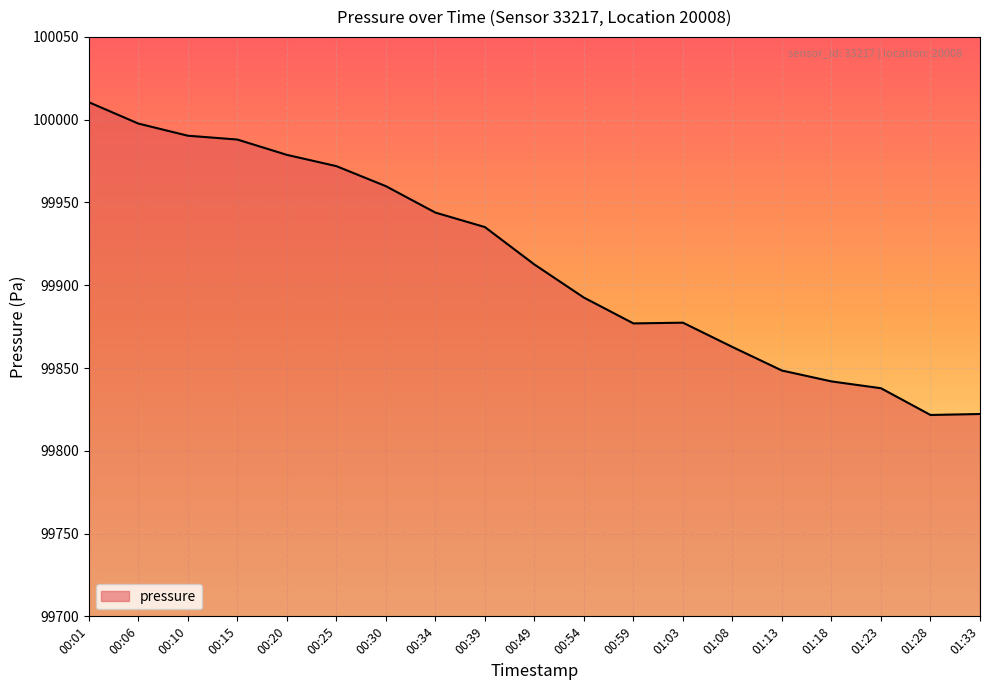

What is the change in value from 00:54 to 01:33?

-70.3